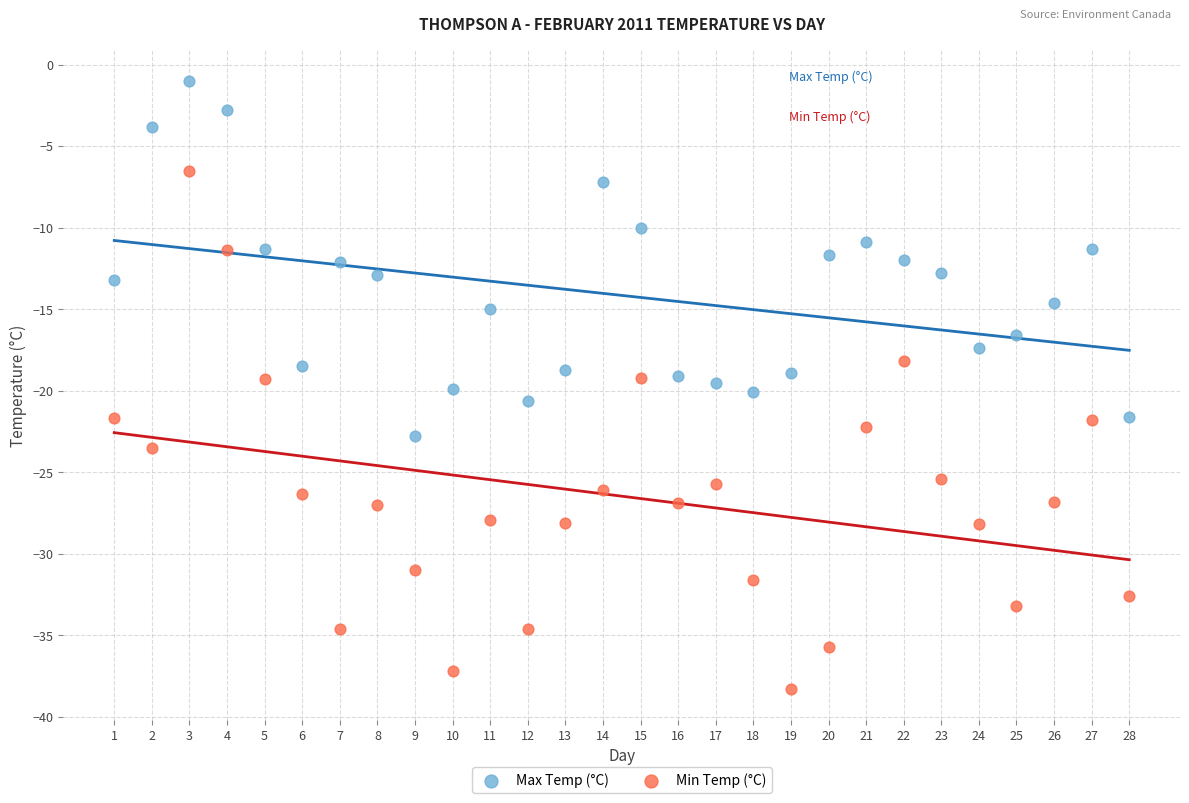

Which series has the largest Y range (max minus min)?

Min Temp (°C)